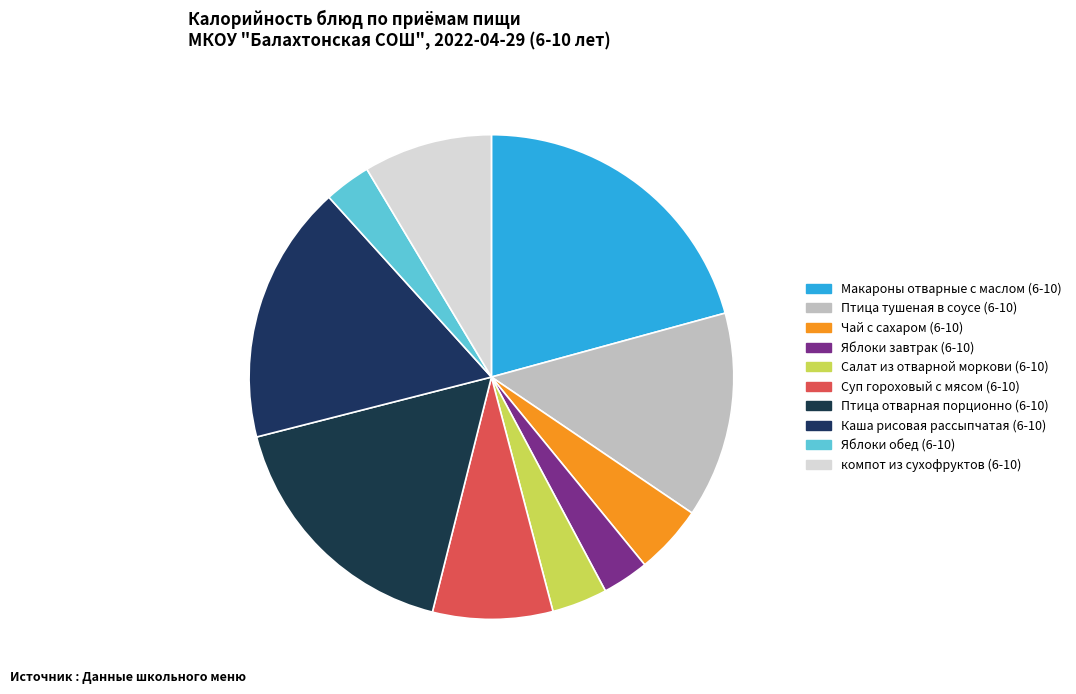

What is the ratio of the value at Макароны отварные с маслом (6-10) to the value at Яблоки завтрак (6-10)?

6.7